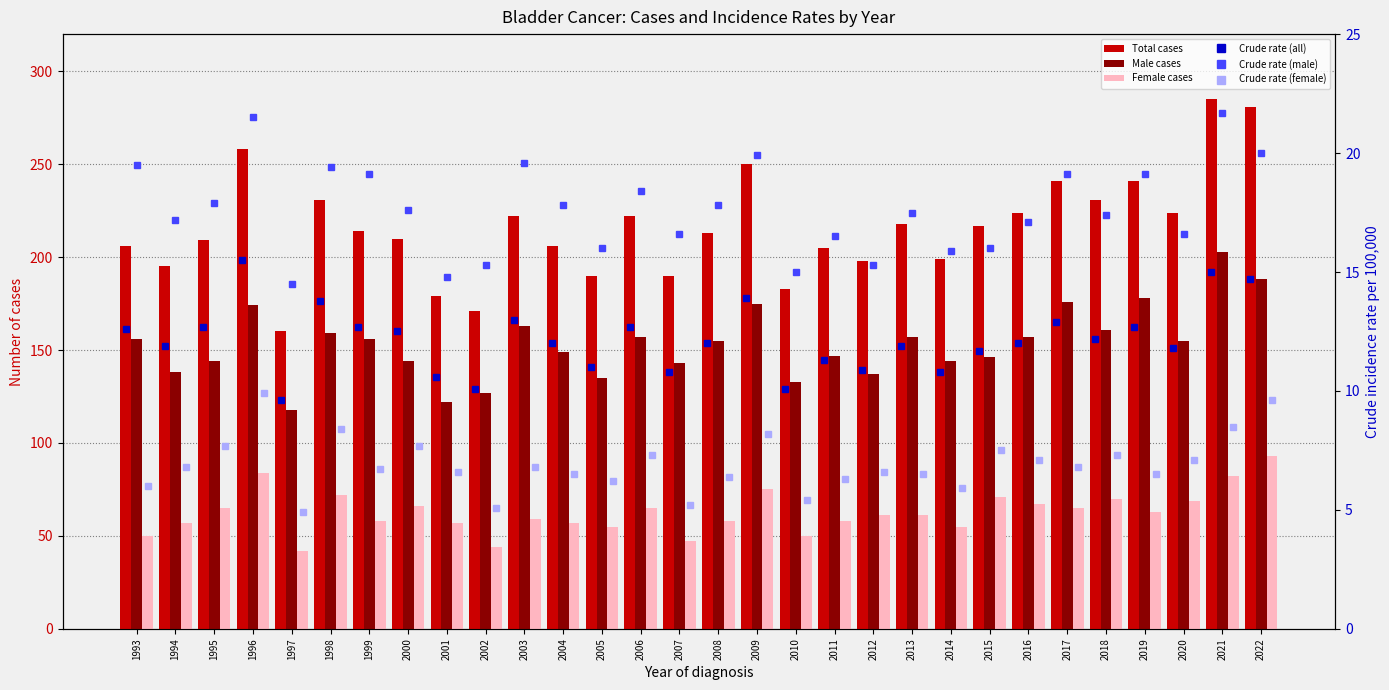

List the series in order of their peak value, lowest first.

Crude rate (female), Crude rate (all), Crude rate (male), Female cases, Male cases, Total cases